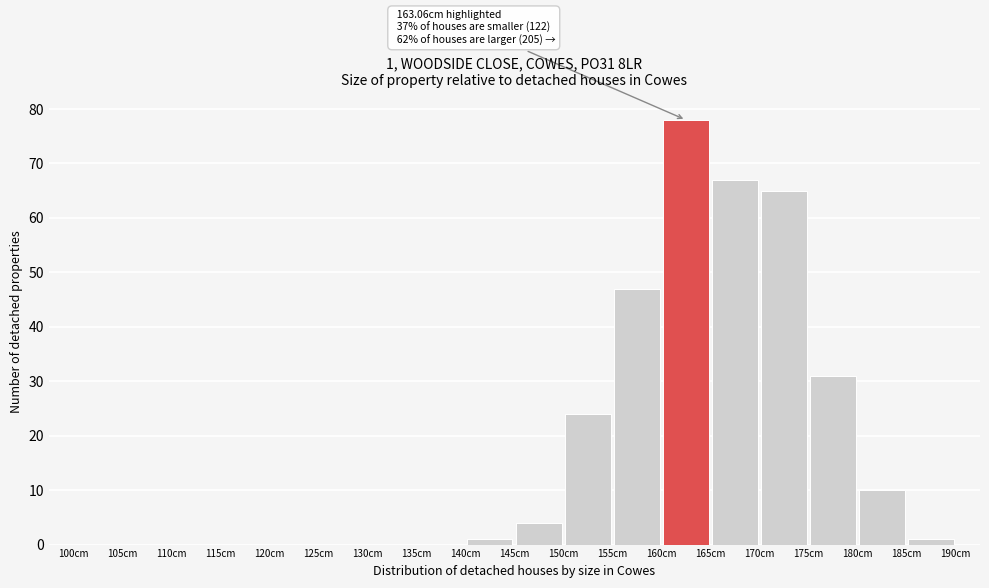

Which range on the x-axis has the tallest bar?

160 to 165